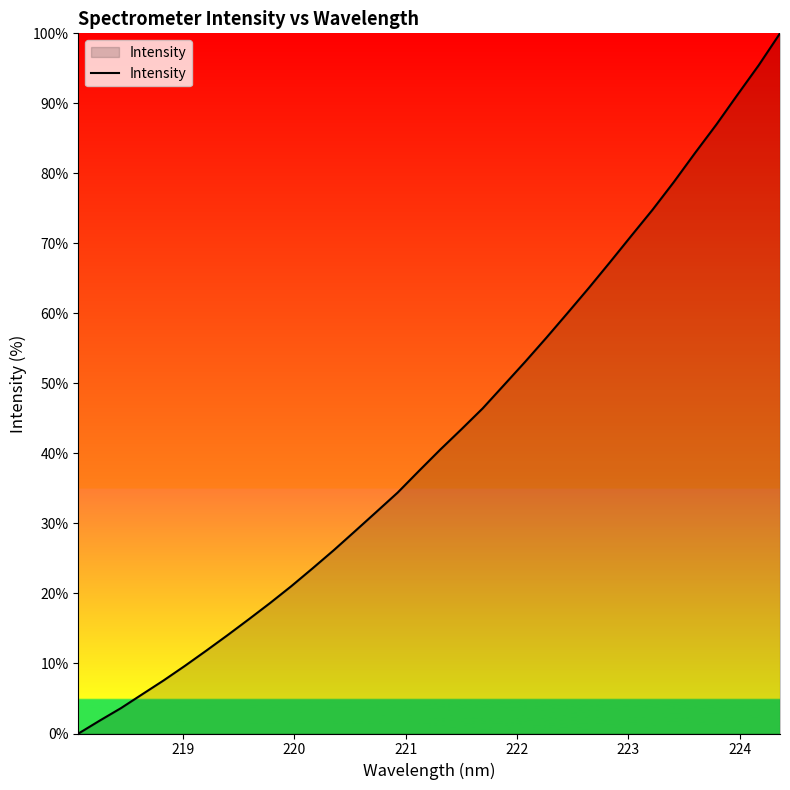

Does the chart display data point markers on the line(s)?

No